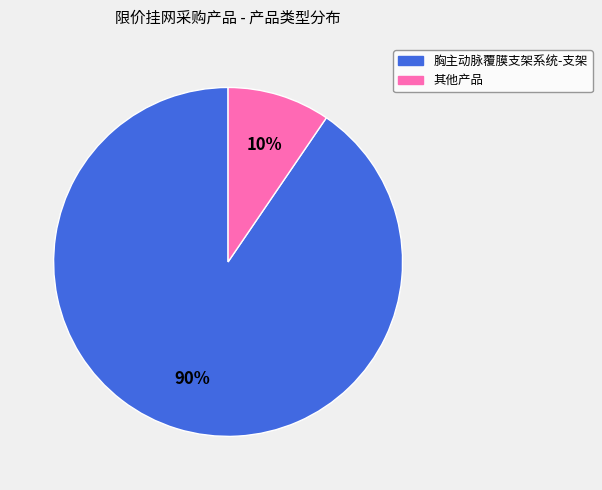

Does any single category account for the majority?

Yes